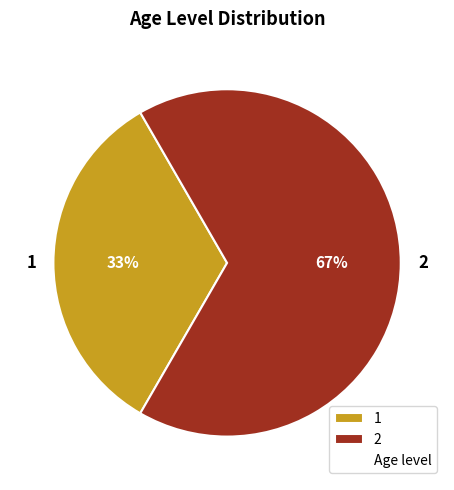

To the nearest percent, what portion does 1 represent?

33%